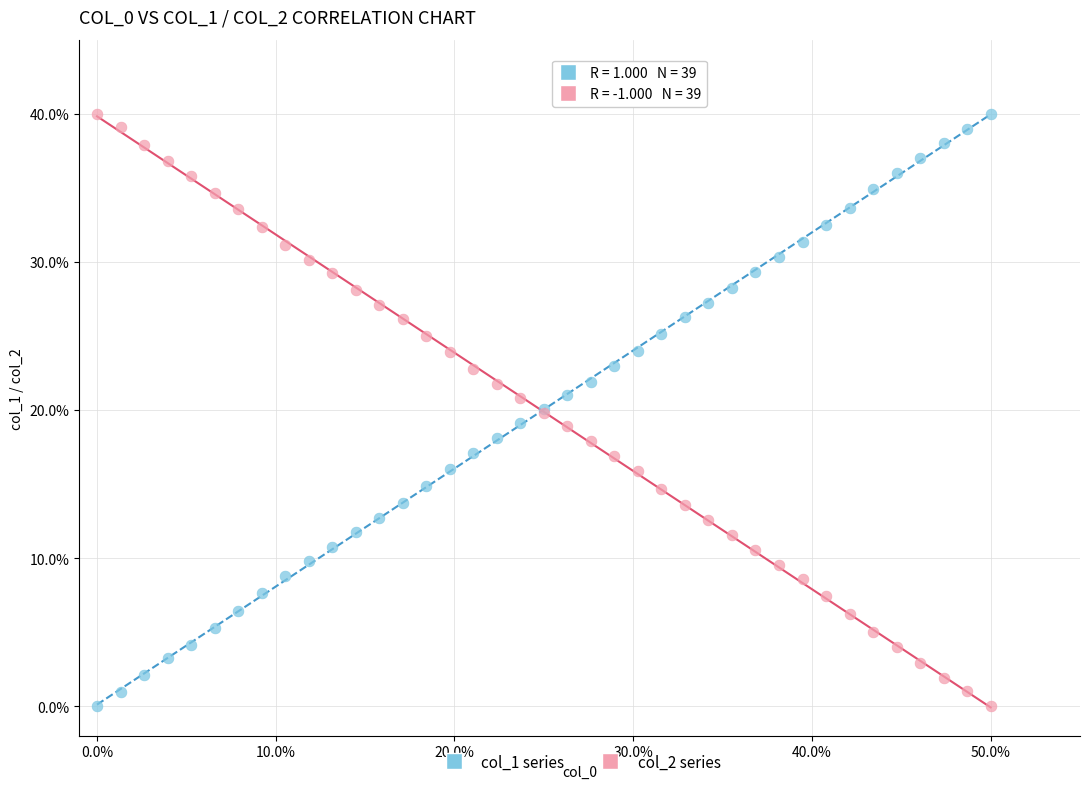

What are all the series names shown in the legend?

col_1 series, col_2 series